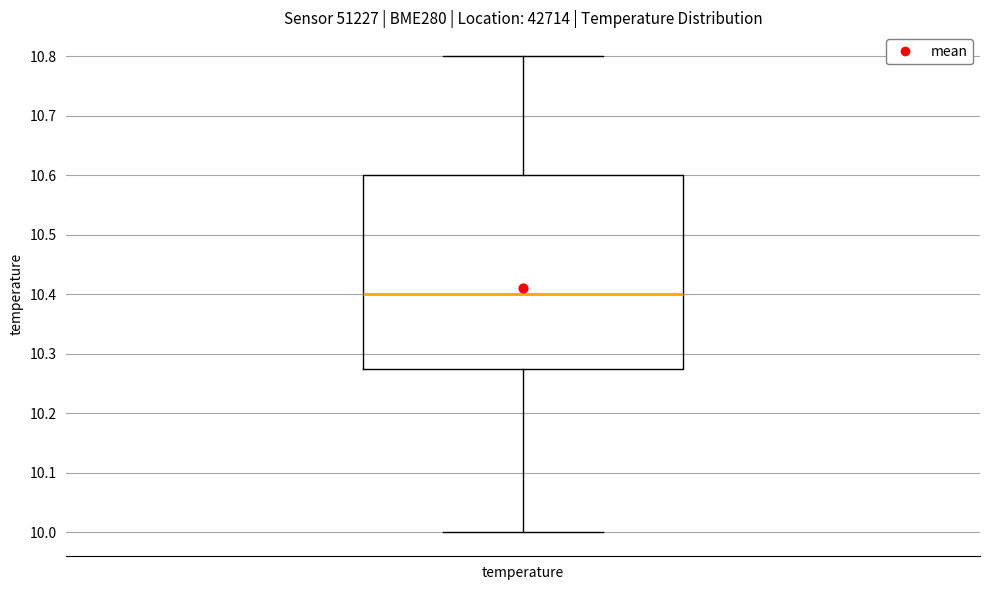

Read this box plot against the y-axis: the position of the median line, the range covered by the box, and the ends of both whiskers. The values are not printed on the chart, so give them approximately, as read against the axis.

median 10.40, box 10.28 to 10.60, whiskers 10.00 to 10.80